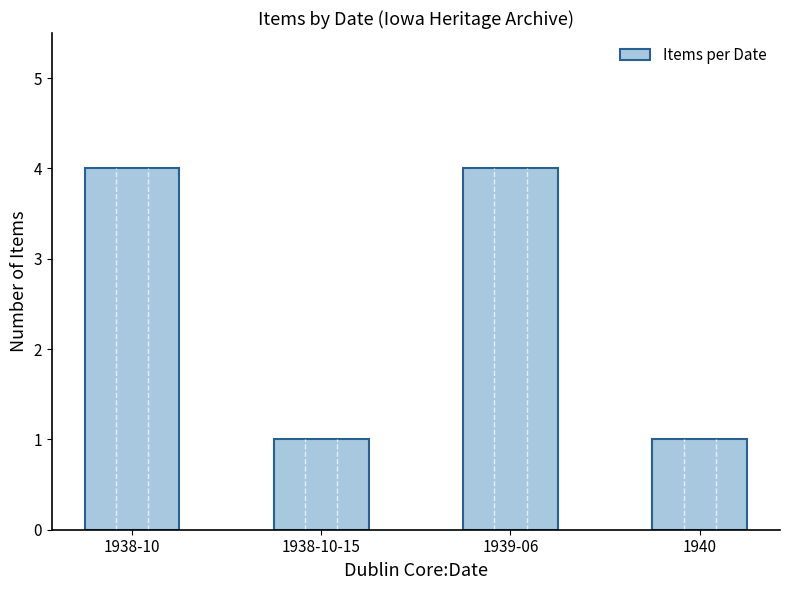

What is the change in value from 1938-10 to 1940?

-3